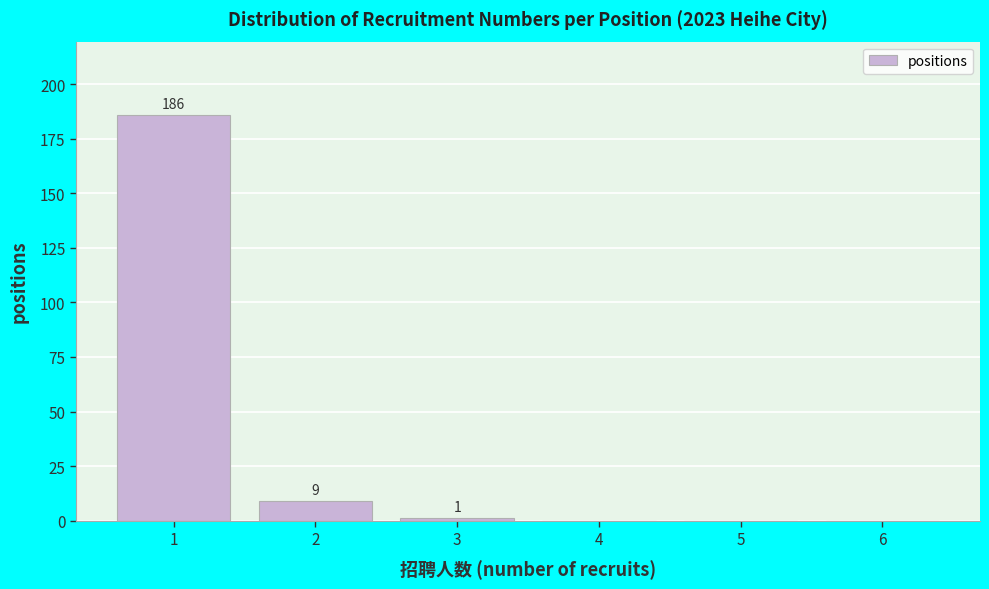

Reading right to left, extract all data points from this chart.

6=0	5=0	4=0	3=1	2=9	1=186